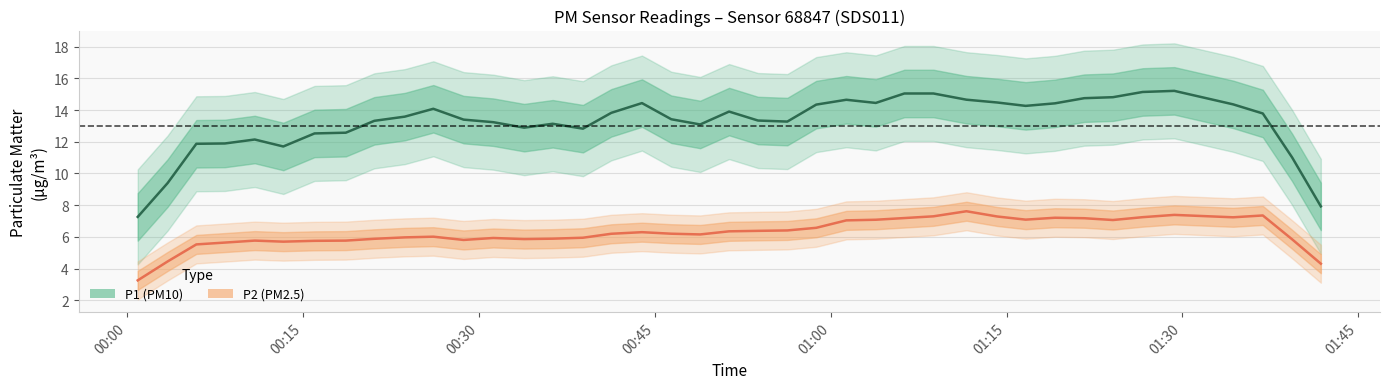

Rank the series by their average value, from lowest to highest.

P2, P1